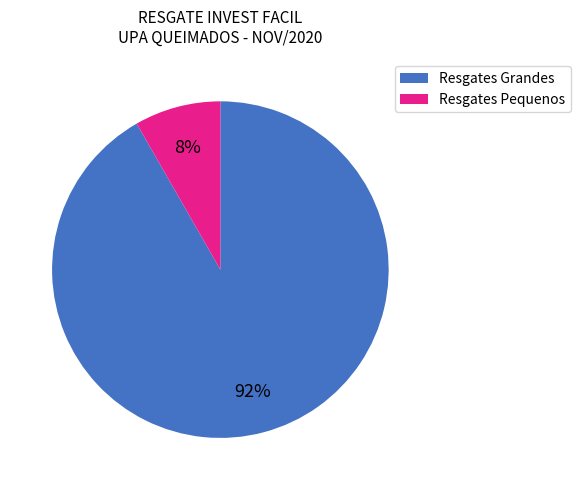

Rank the categories by value from highest to lowest.

Resgates Grandes, Resgates Pequenos